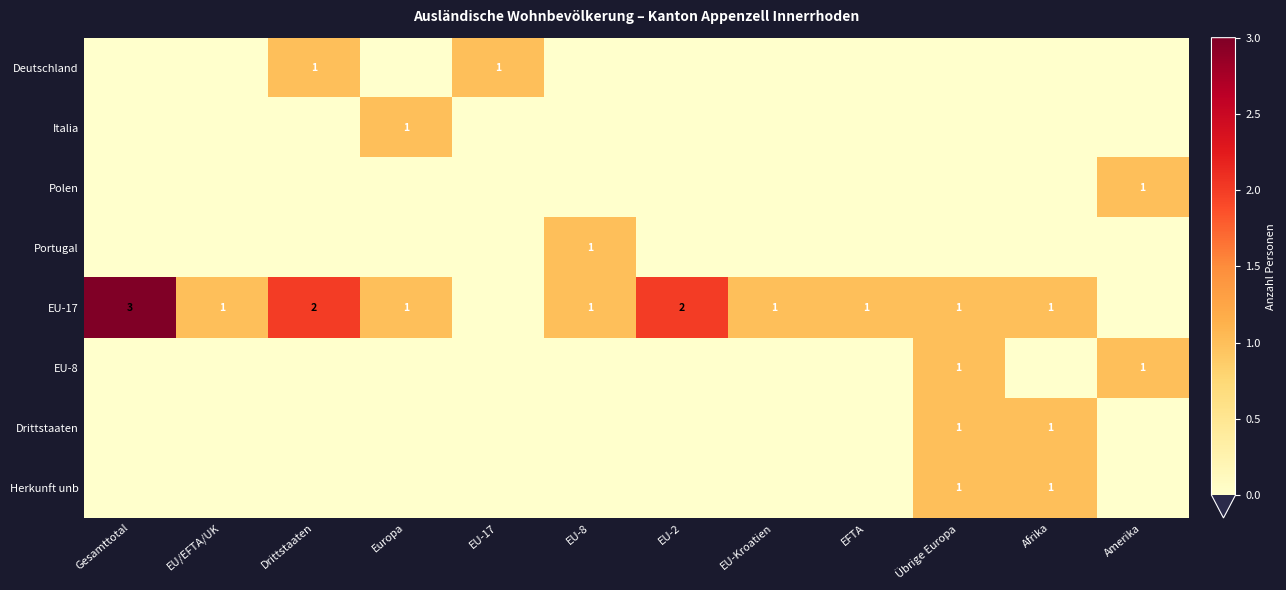

Which series has the largest total across all categories?

EU-17